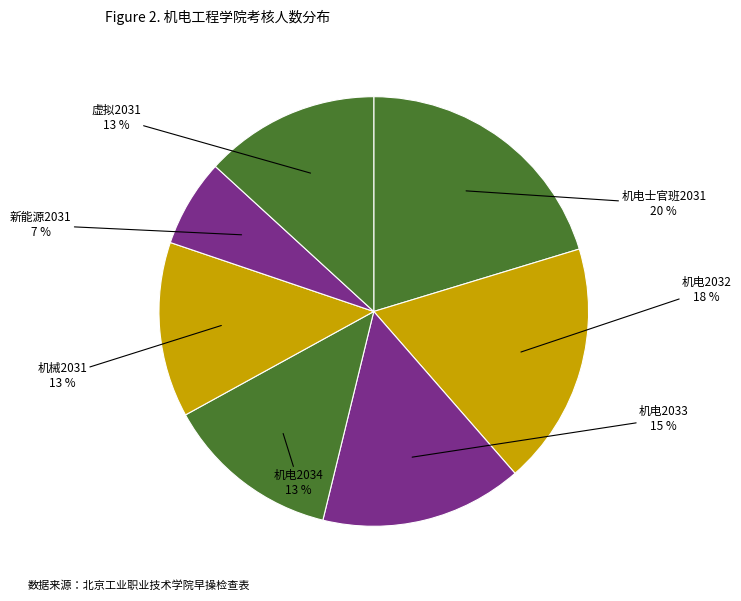

How many segments does this pie chart have?

7